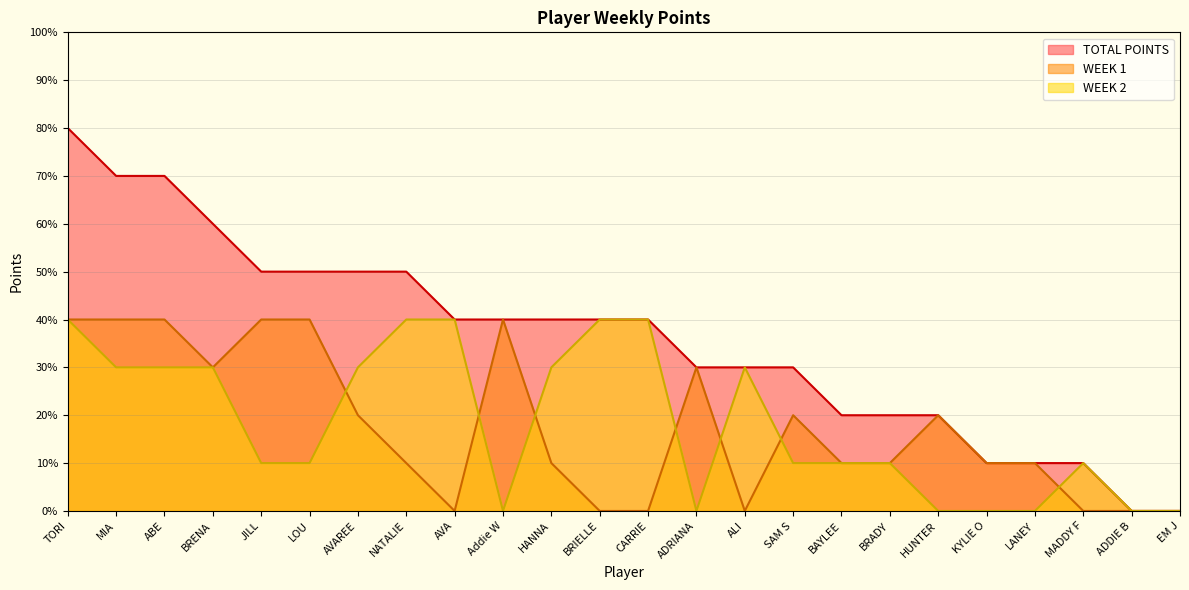

How many TOTAL POINTS values are between 20 and 50?

15